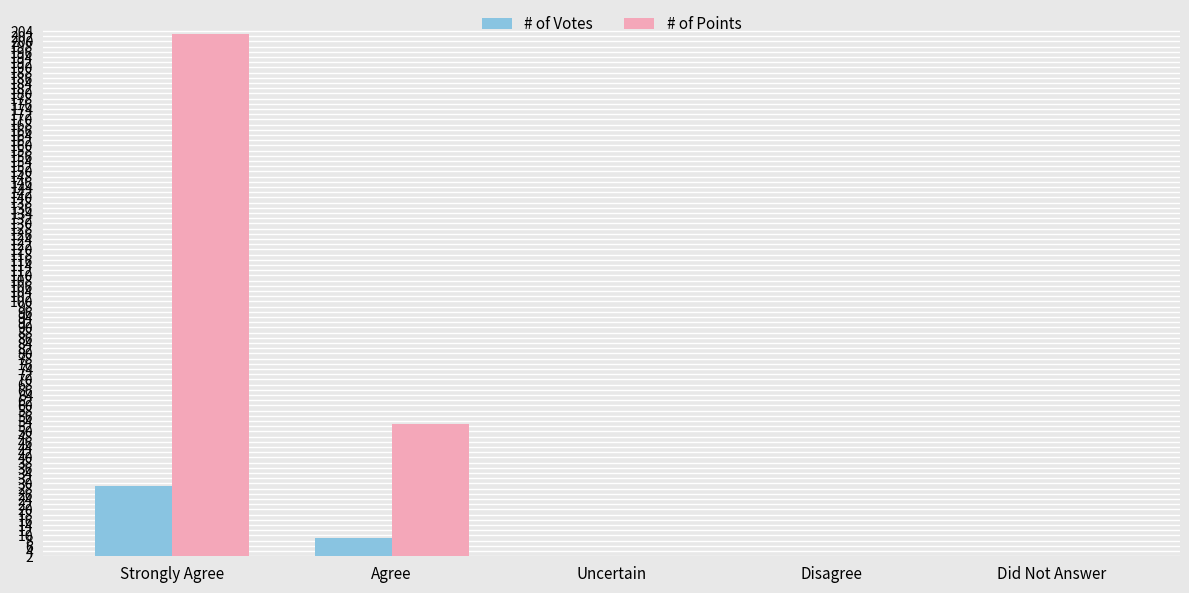

Between Agree and Uncertain, which series saw the biggest shift?

# of Points